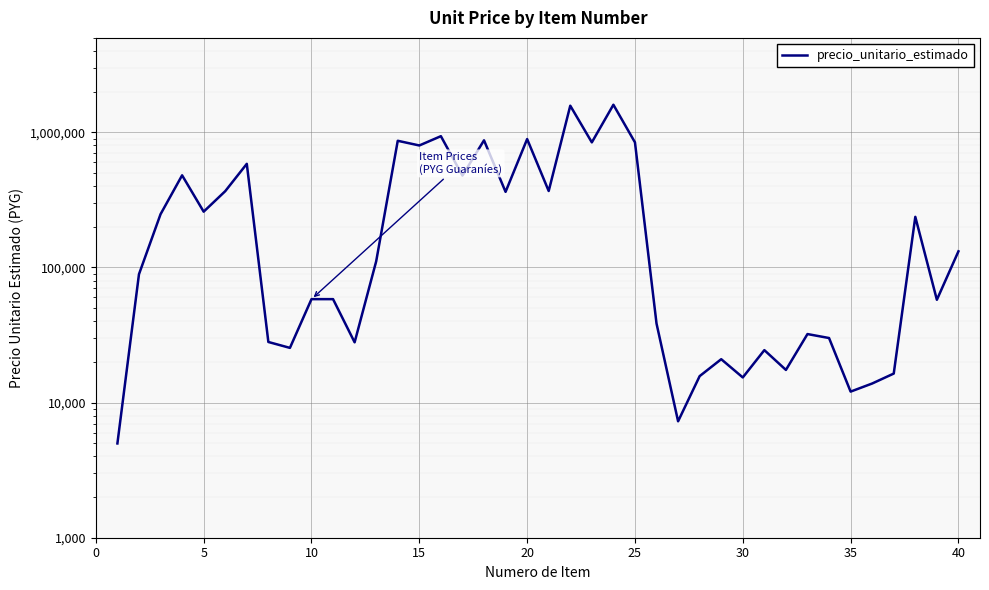

How many categories are shown in the chart?

40